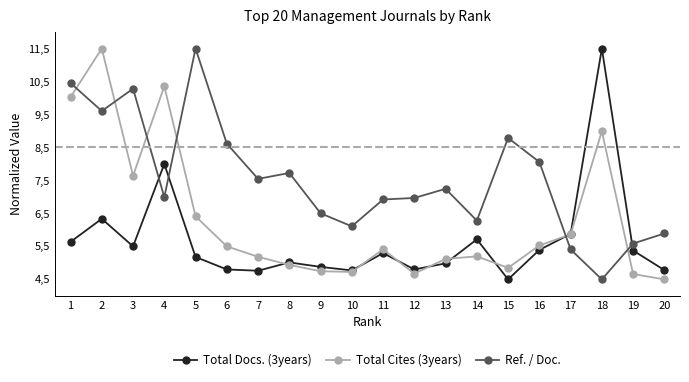

What are all the series names shown in the legend?

Total Docs. (3years), Total Cites (3years), Ref. / Doc.